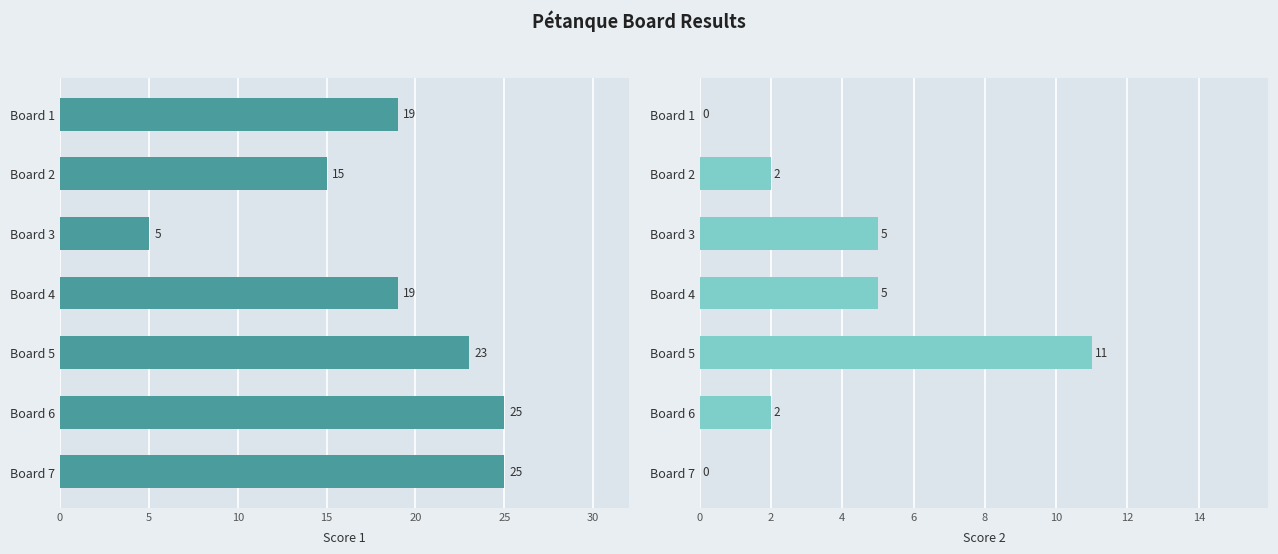

The value of Score 1 at Board 3 is 2. True or false?

False